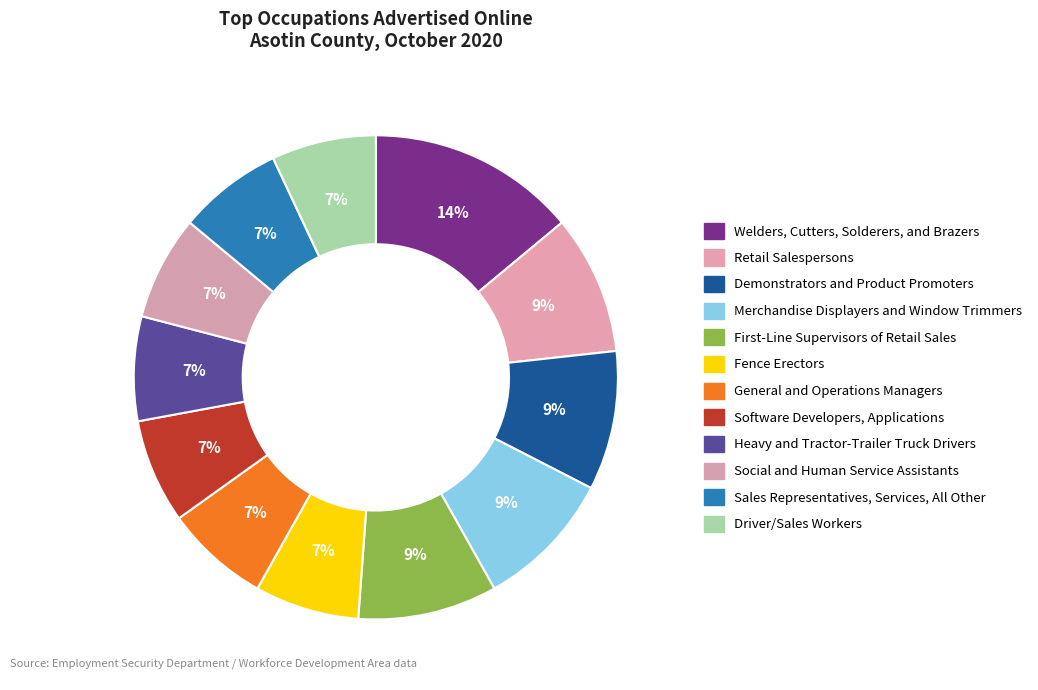

How many slices are in this pie chart?

12